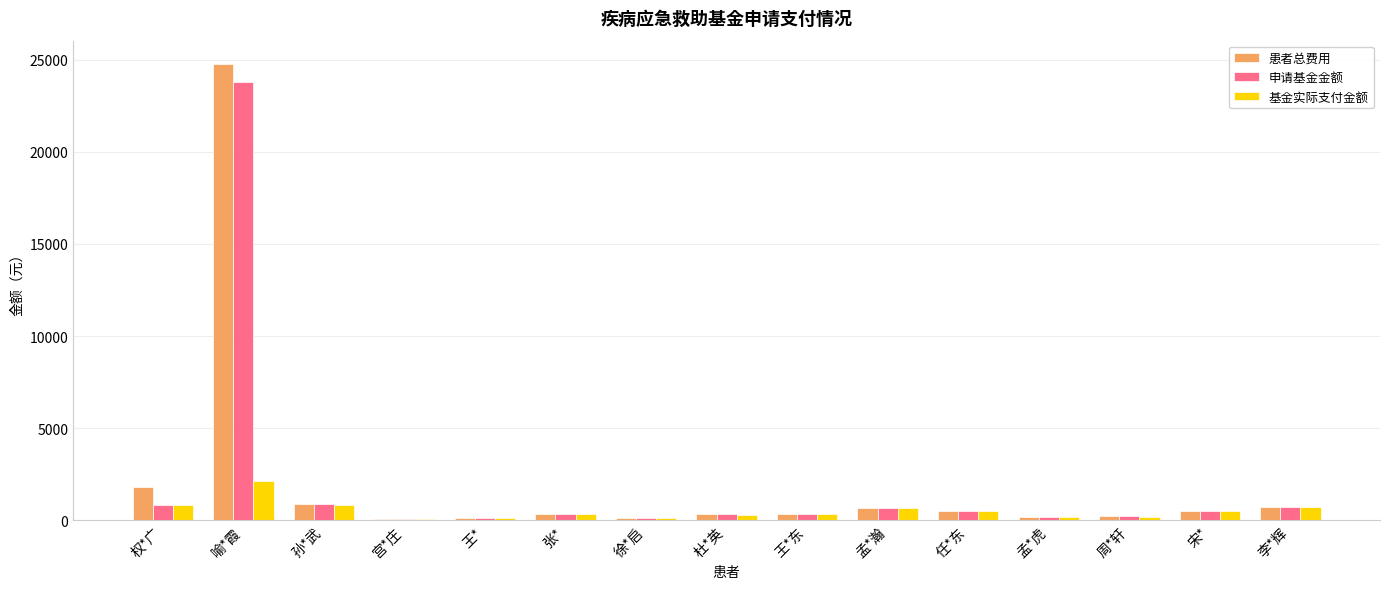

True or false: 患者总费用 has a value of 115.0 at 徐*启.

True